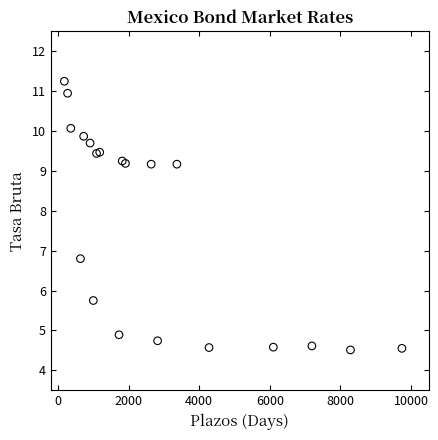

What Y value in the scatter plot is closest to 7?

6.8